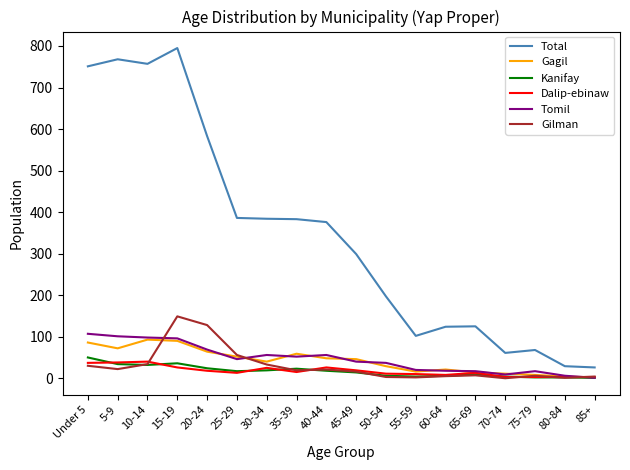

True or false: Total and Gilman cross at least once.

False